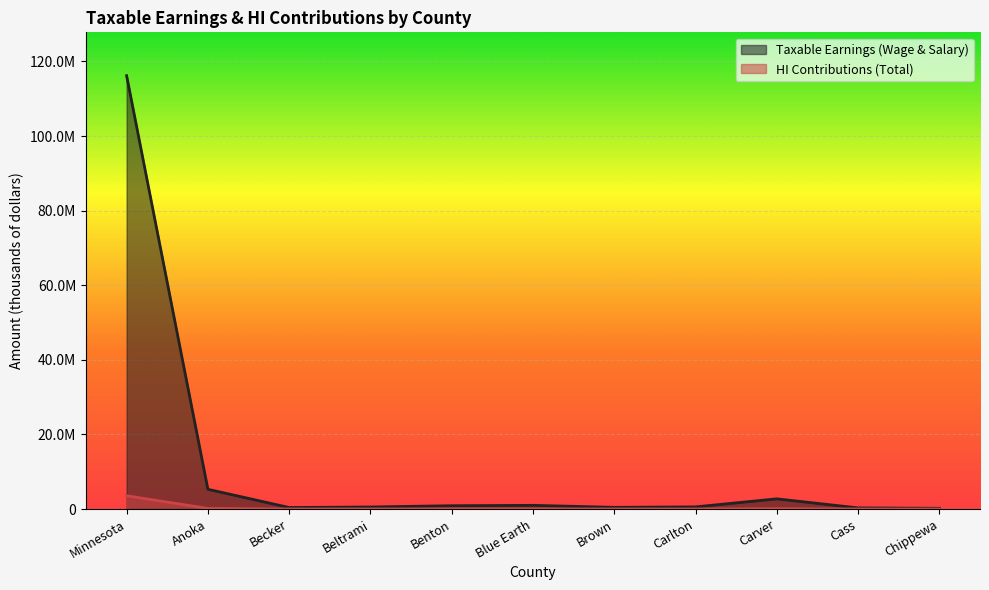

What is the total value across all series at Chippewa?

195683